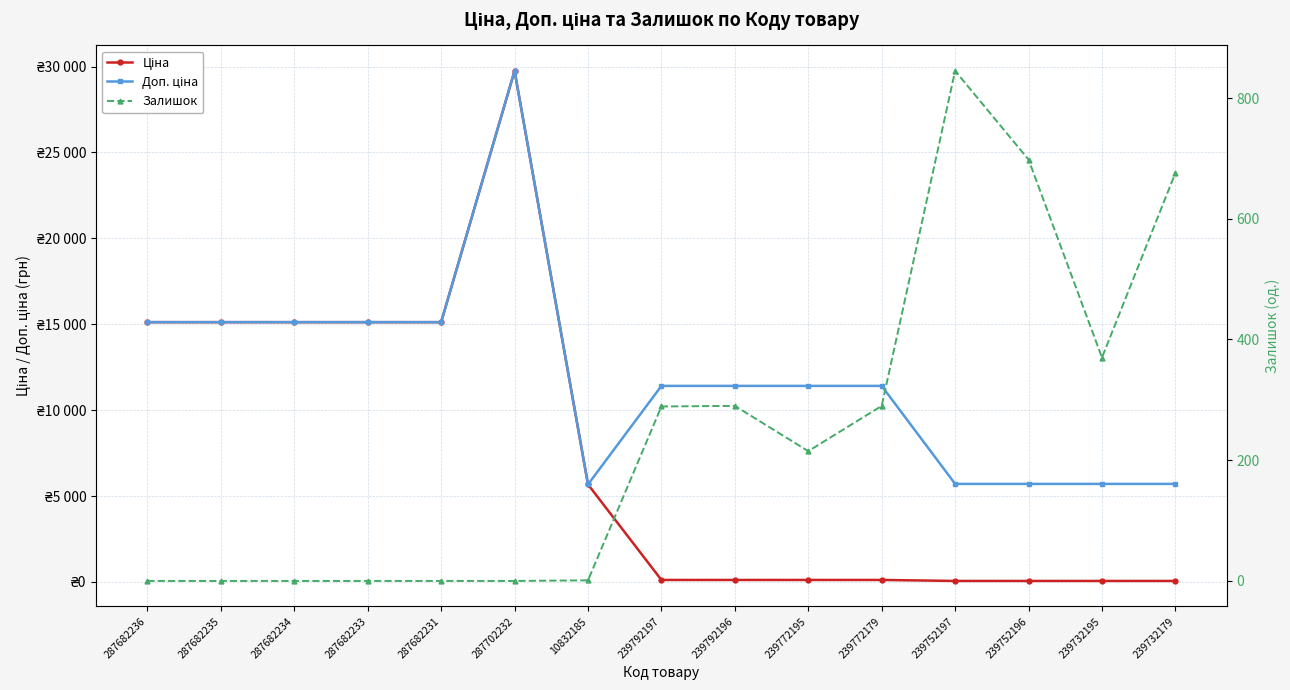

How many values in the Залишок series are below 215?

7